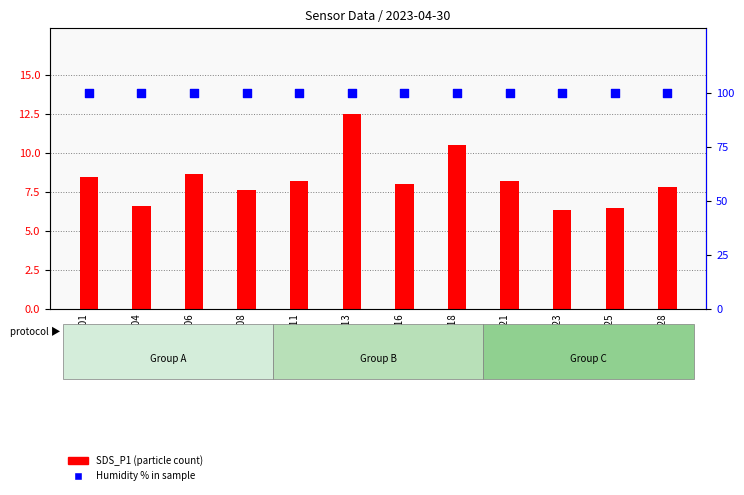

At which category is the sum across all series the highest?

00:13